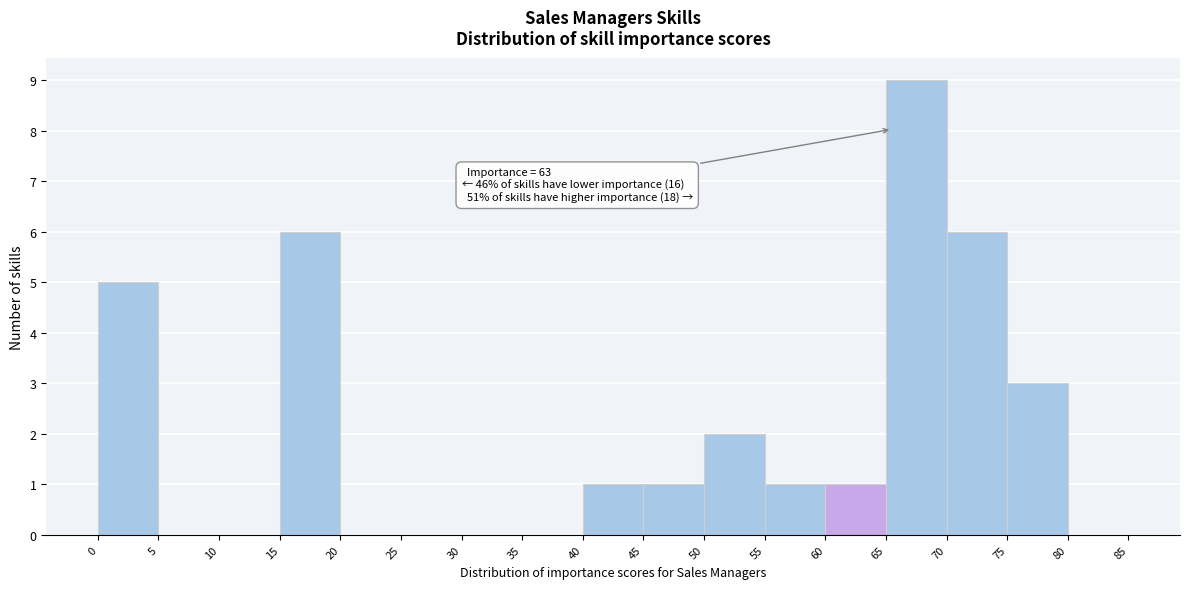

Which range on the x-axis has the tallest bar?

65 to 70